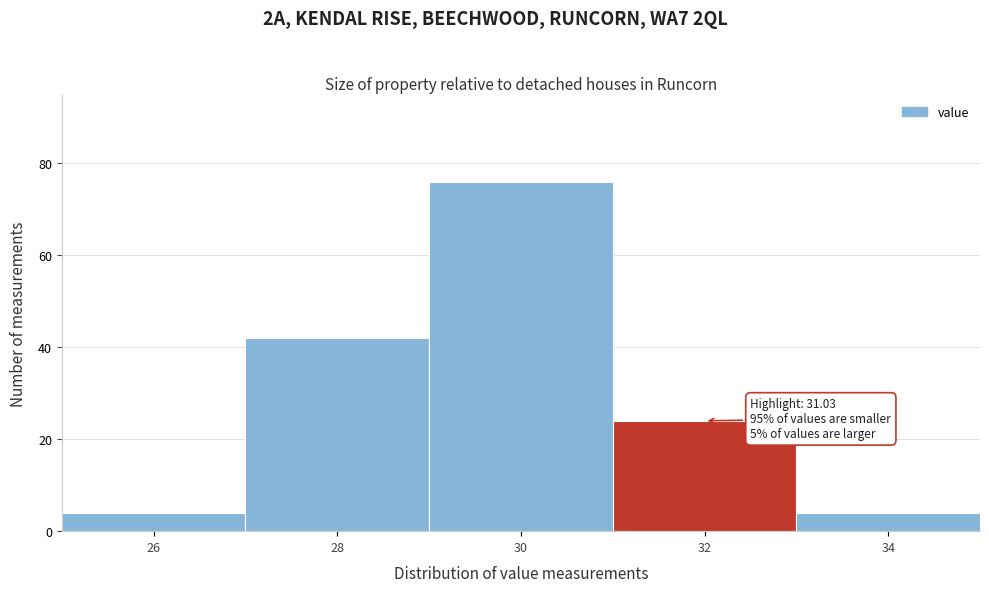

Over which range of the x-axis is the bar tallest?

29 to 31